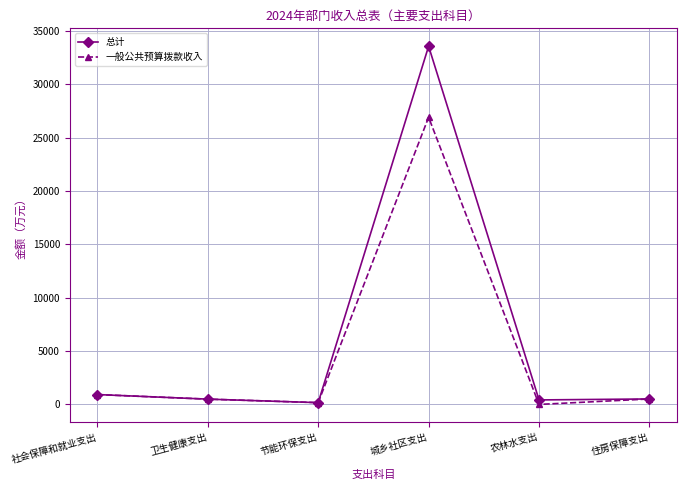

Is it true that 一般公共预算拨款收入 equals 26924.0 at 城乡社区支出?

True